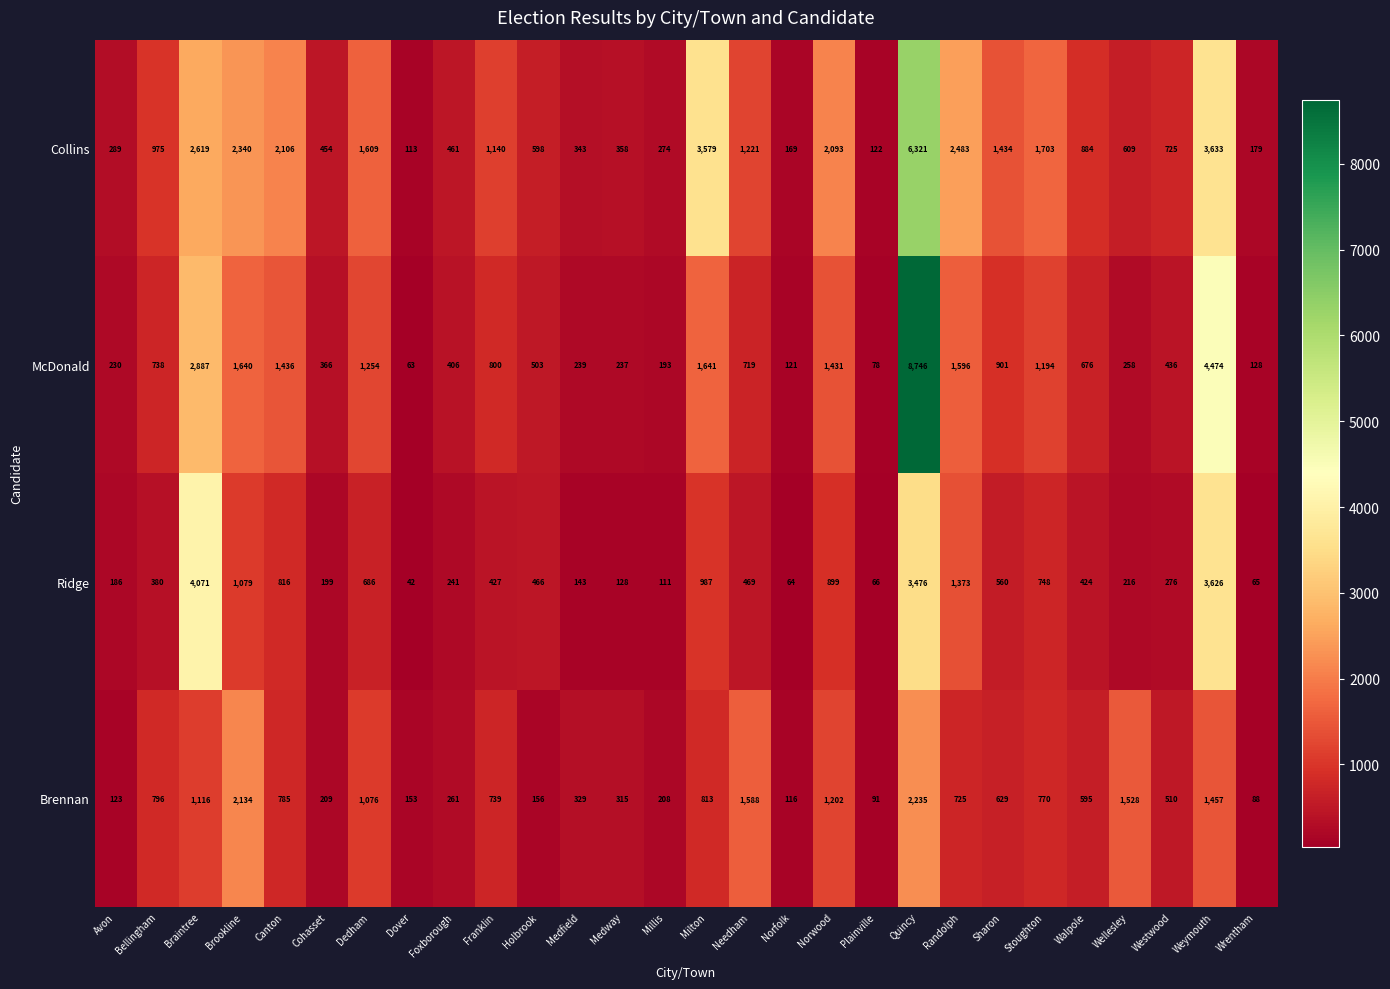

Which series changed the most between Franklin and Milton?

Collins